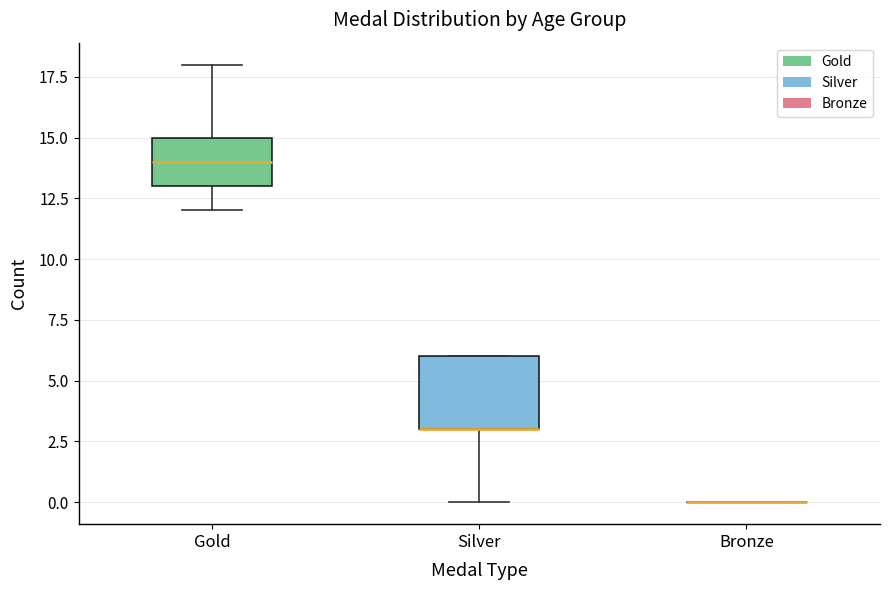

Reading left to right, transcribe this box plot: for each box, give where its median line is, the range the box spans, and where its two whiskers end, as read against the y-axis. The values are not printed on the chart, so give them approximately, as read against the axis.

Gold: median 14, box 13 to 15, whiskers 12 to 18
Silver: median 3 (drawn on the box's lower edge), box 3 to 6, whiskers 0 to 6
Bronze: box collapsed to a line at 0, whiskers 0 to 0